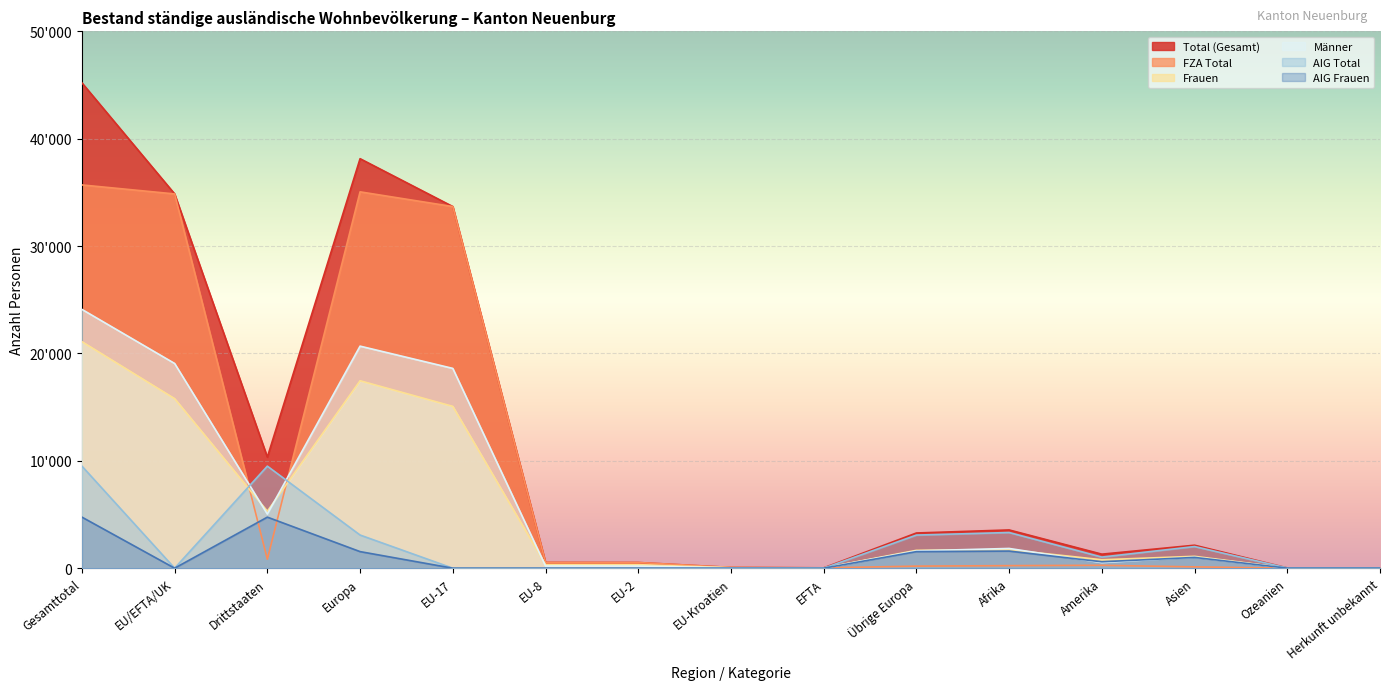

Between EU/EFTA/UK and EU-17, which series saw the biggest shift?

Total (Gesamt)